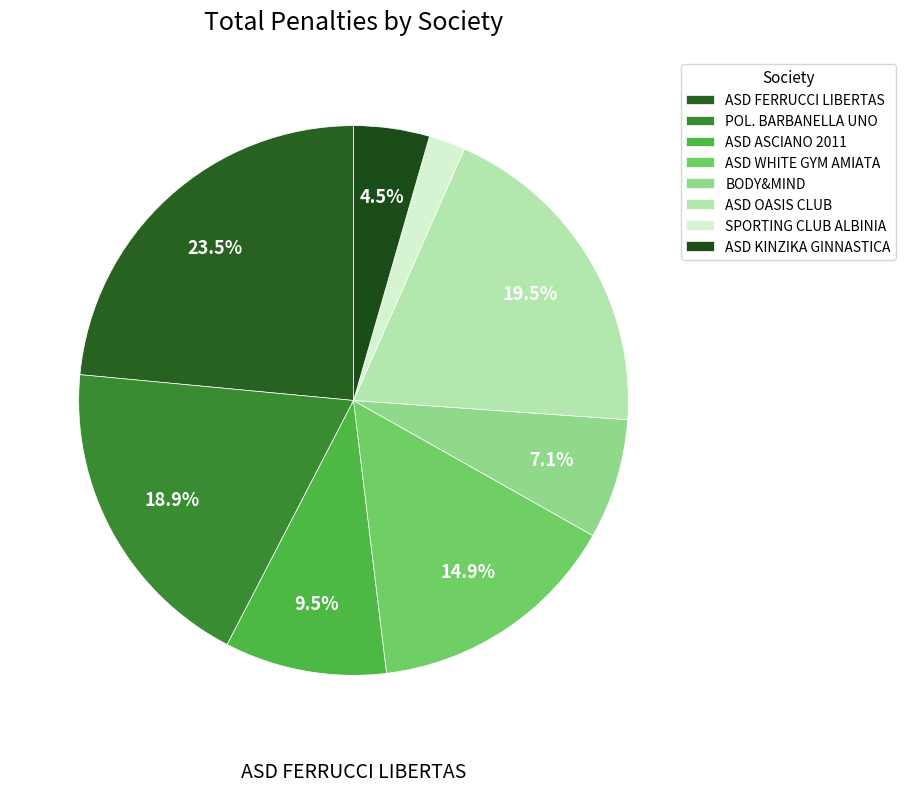

Count the number of slices in the pie.

8